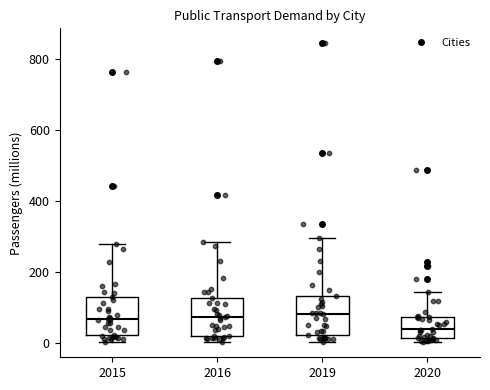

Where does the upper whisker of the box at x = 2019 end on the y-axis? The values are not printed on the chart, so give them approximately, as read against the axis.

300